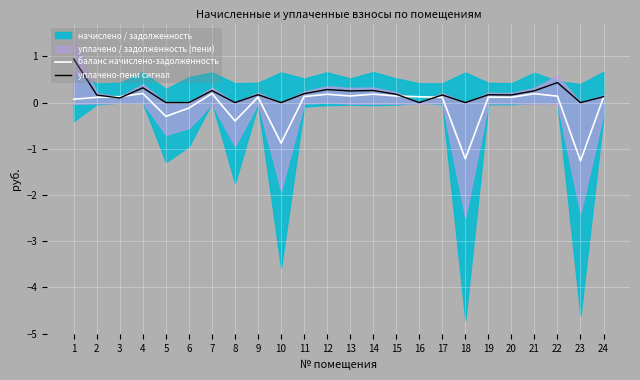

Is it true that уплачено-пени сигнал equals 0.3 at 12?

True